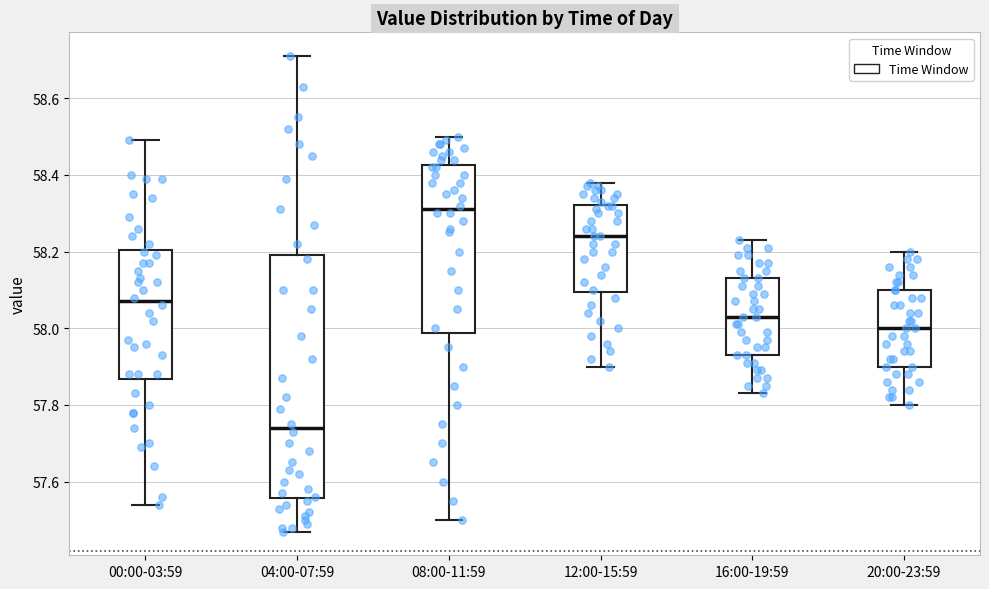

Which box's median line is the lowest?

04:00-07:59